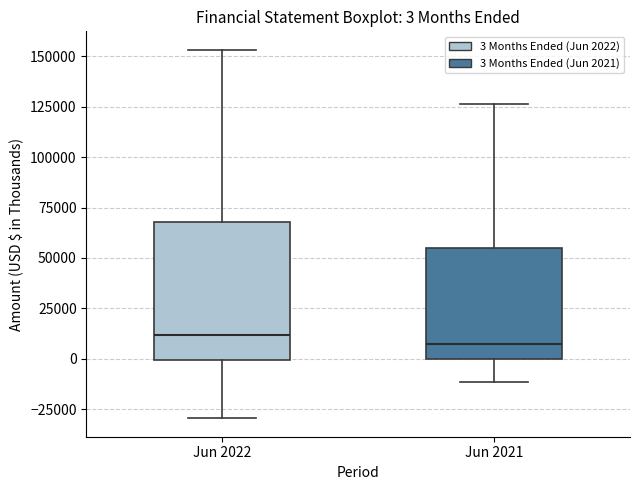

Comparing the boxes themselves (not the whiskers), which one is the tallest?

Jun 2022